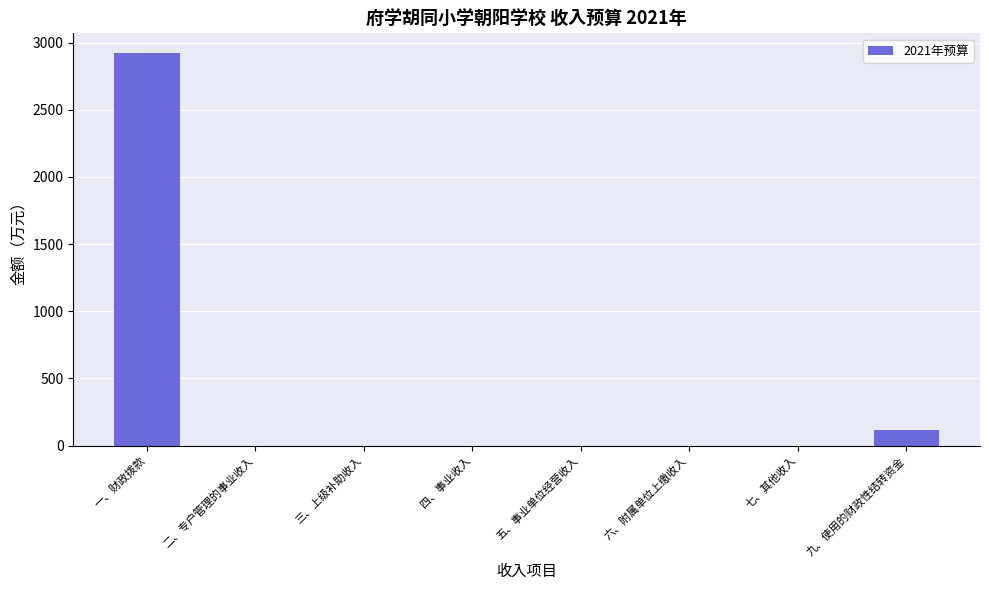

The value at 六、附属单位上缴收入 is -1800.0. True or false?

False